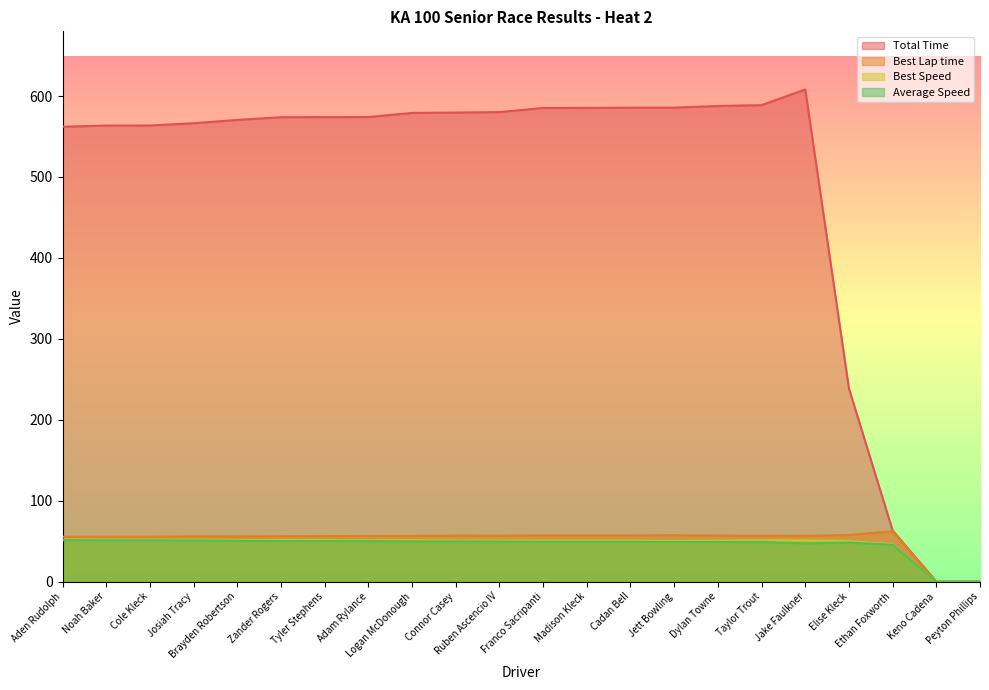

True or false: Total Time and Best Lap time intersect in this chart.

False